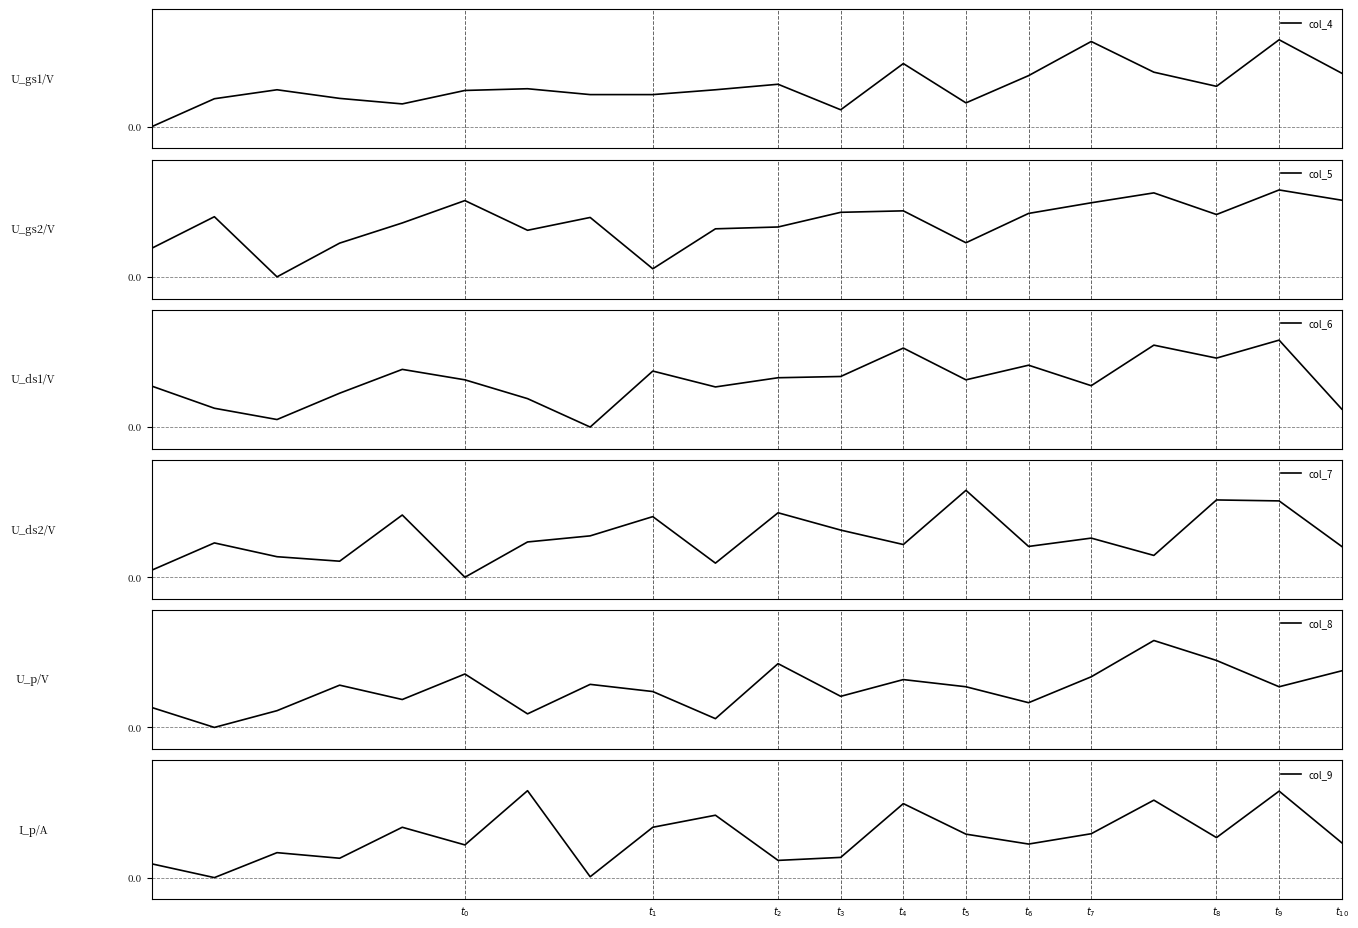

What is the label of the 7th point from the left?

$t_6$